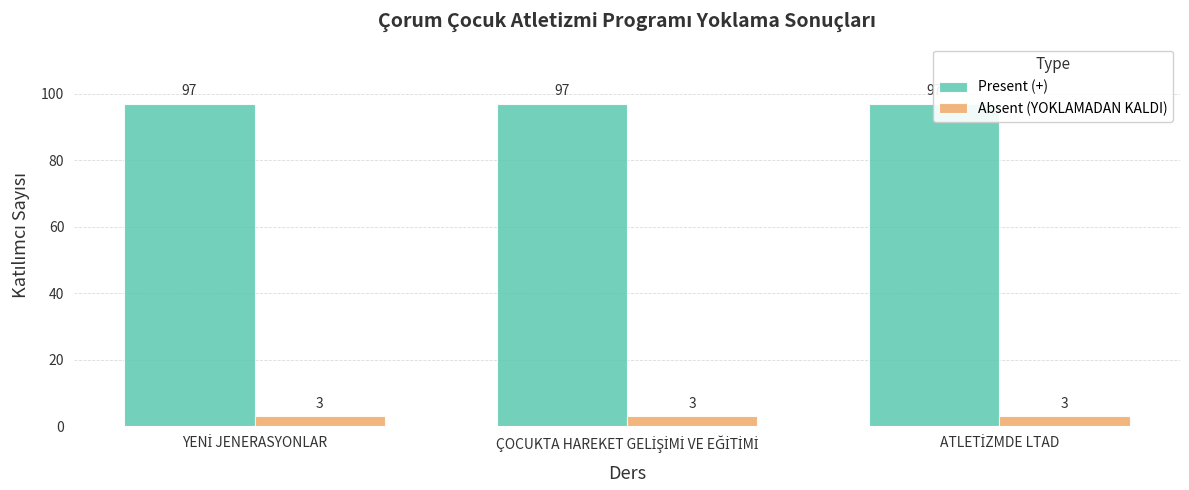

What is the difference between the highest and lowest values at YENİ JENERASYONLAR?

94